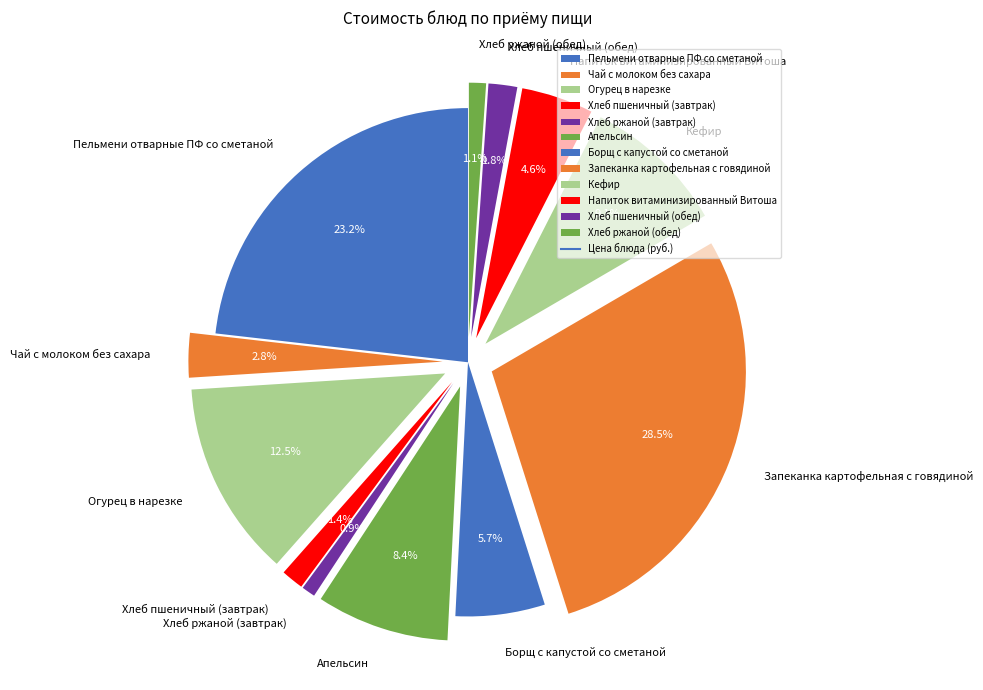

Which has a higher value, Хлеб пшеничный (завтрак) or Чай с молоком без сахара?

Чай с молоком без сахара